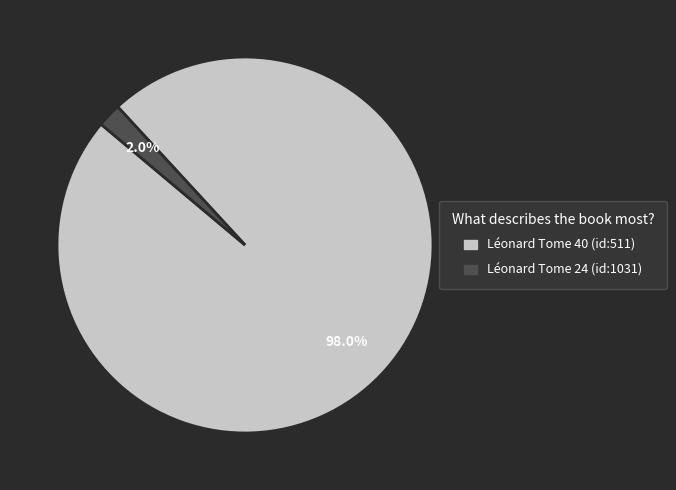

How many segments does this pie chart have?

2